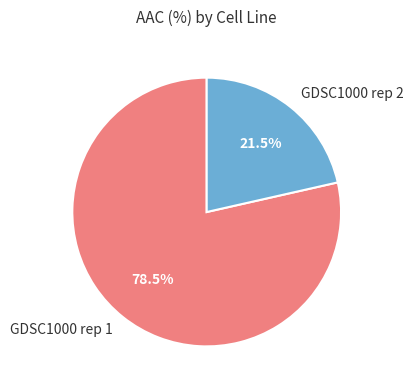

What is the smallest slice in the pie chart?

GDSC1000 rep 2